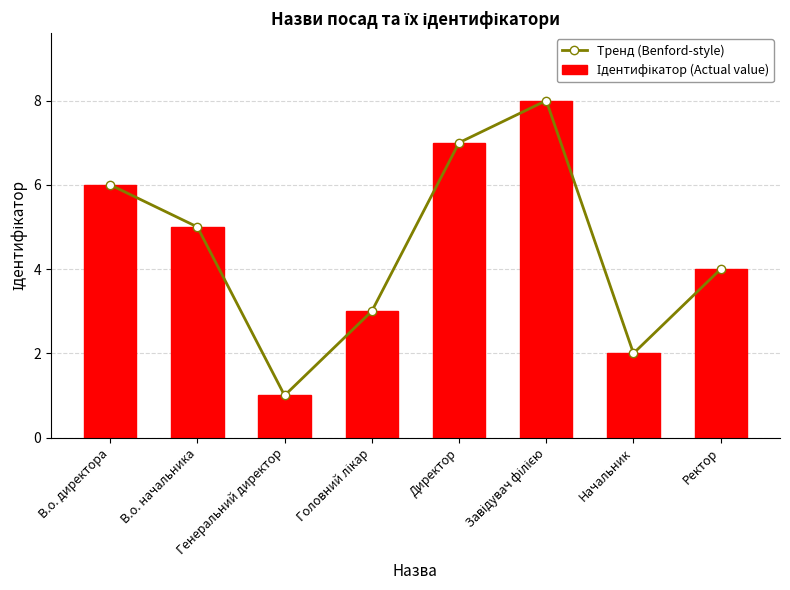

The Ідентифікатор (Actual value) series shows 5 at В.о. начальника. True or false?

True